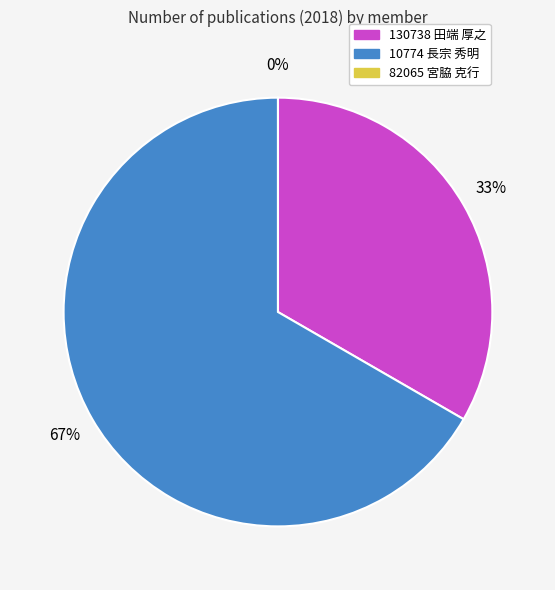

To the nearest percent, what percentage of the pie is 10774 長宗 秀明?

67%